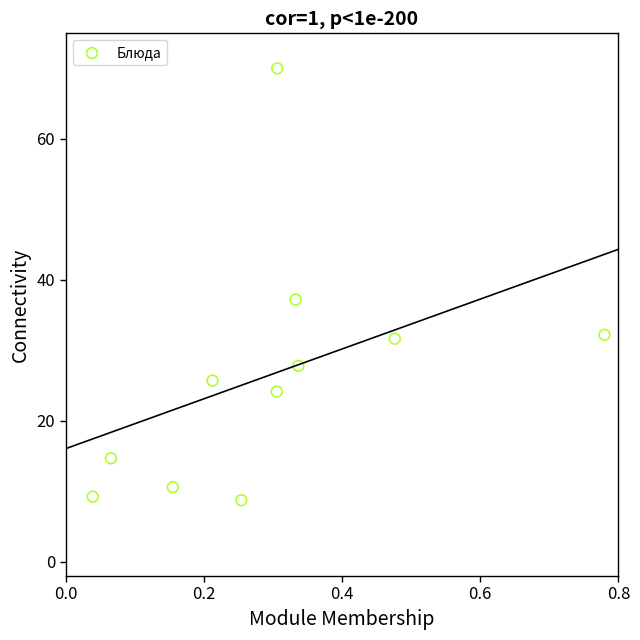

What is the range of Y values (max minus min)?

61.2